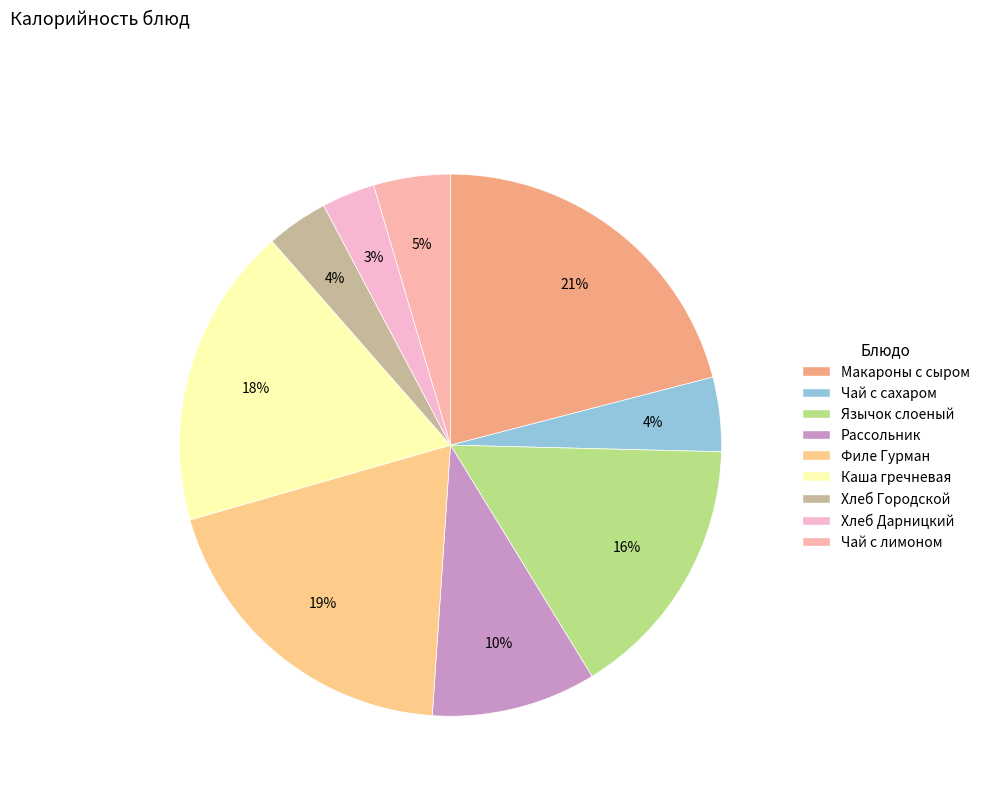

Is there a majority slice in this chart?

No